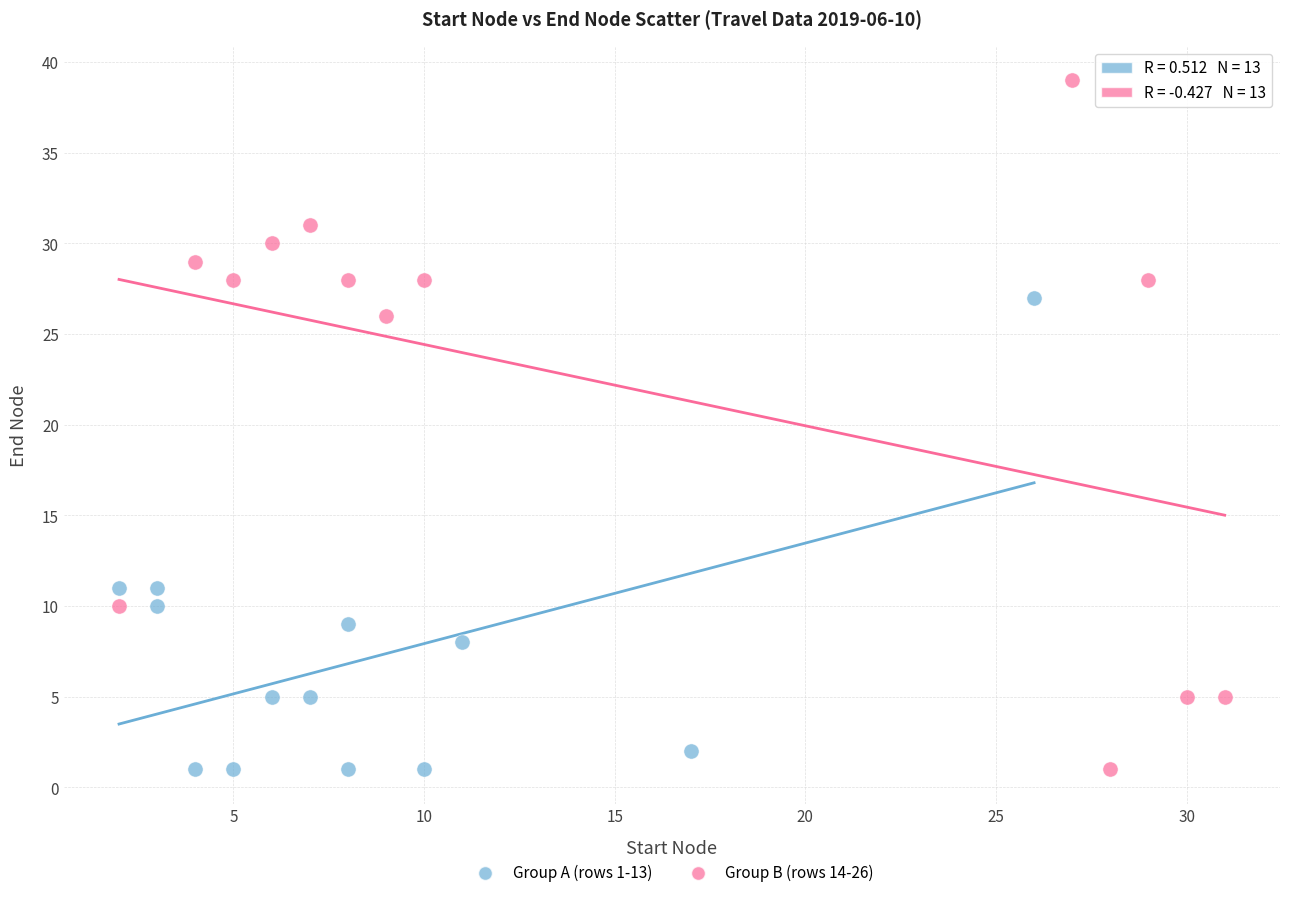

What are all the series names shown in the legend?

Group A (rows 1-13), Group B (rows 14-26)